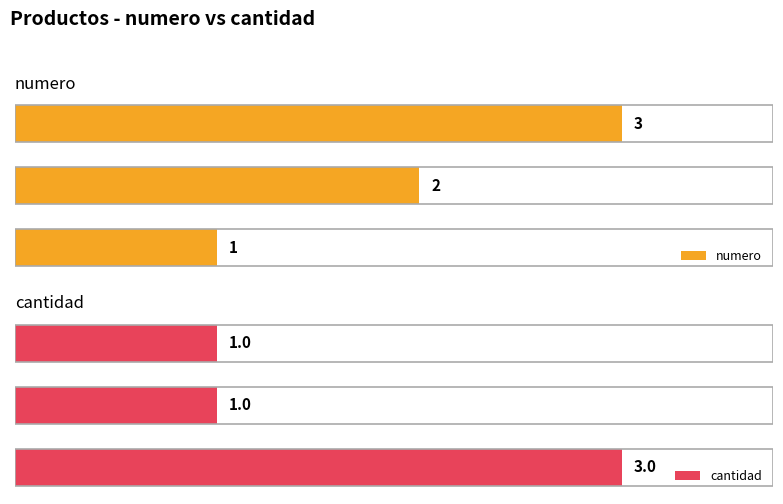

Count the numero values in the range 1 to 3.

3